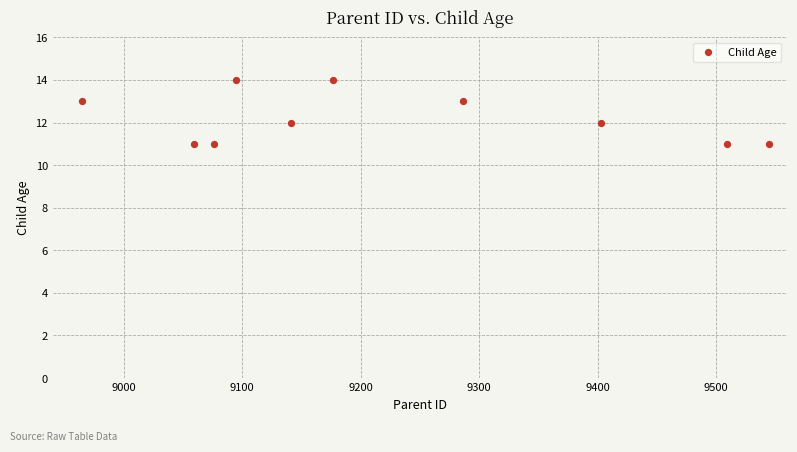

What is the average X value?

9226